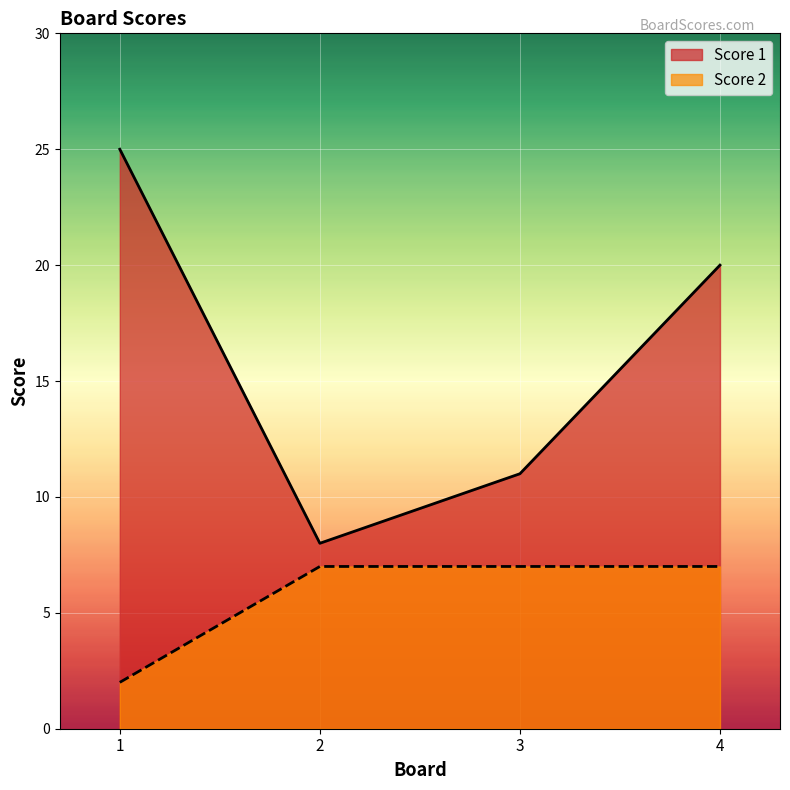

At 2, list the series in order from smallest to largest.

Score 2, Score 1